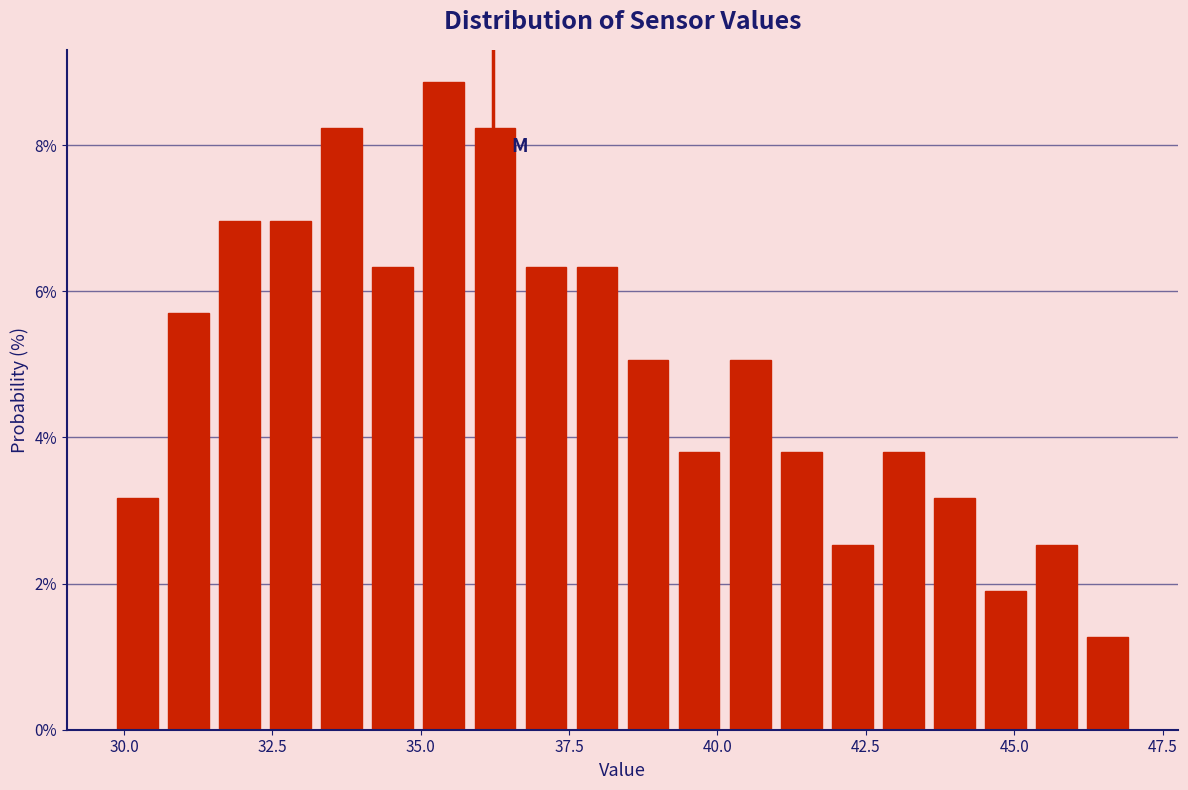

Around what value on the x-axis is the tallest bar? Give the approximate position of its centre, as read against the axis.

35.5